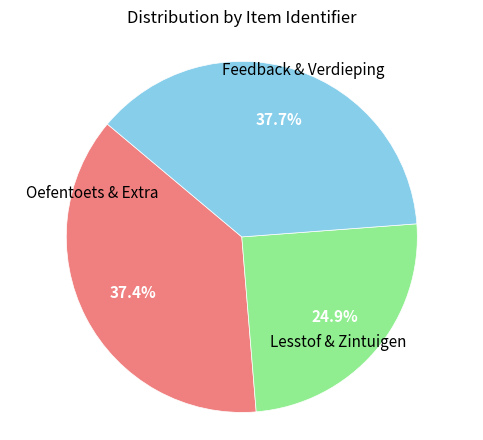

Does any single category account for the majority?

No